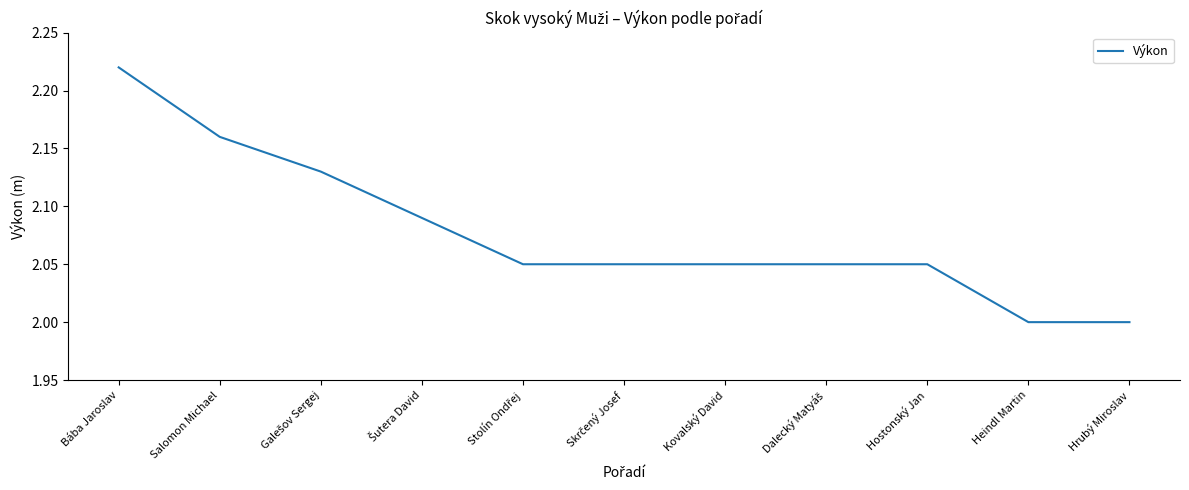

Which has a higher value, Heindl Martin or Kovalský David?

Kovalský David